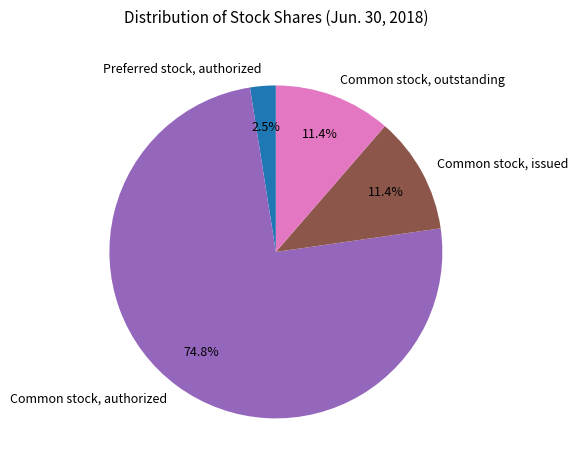

What is the majority slice?

Common stock, authorized